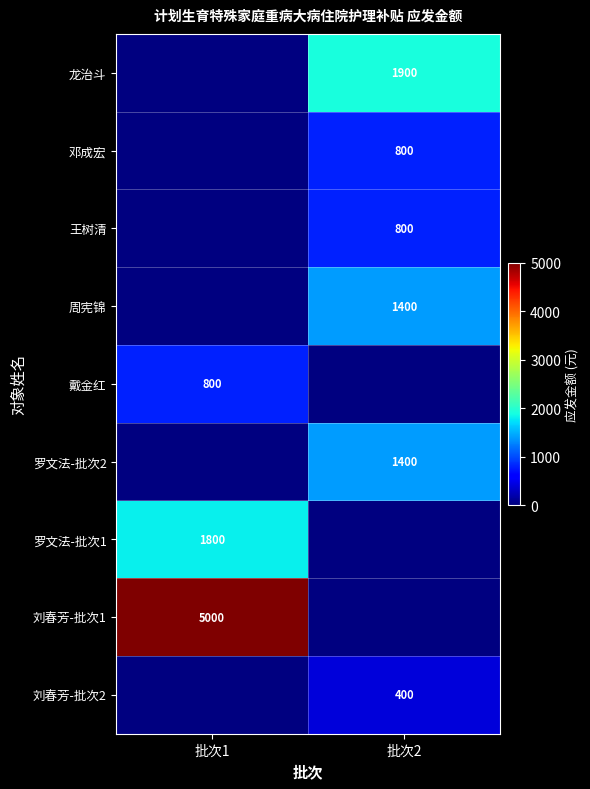

The value of 戴金红 at 批次1 is 800. True or false?

True